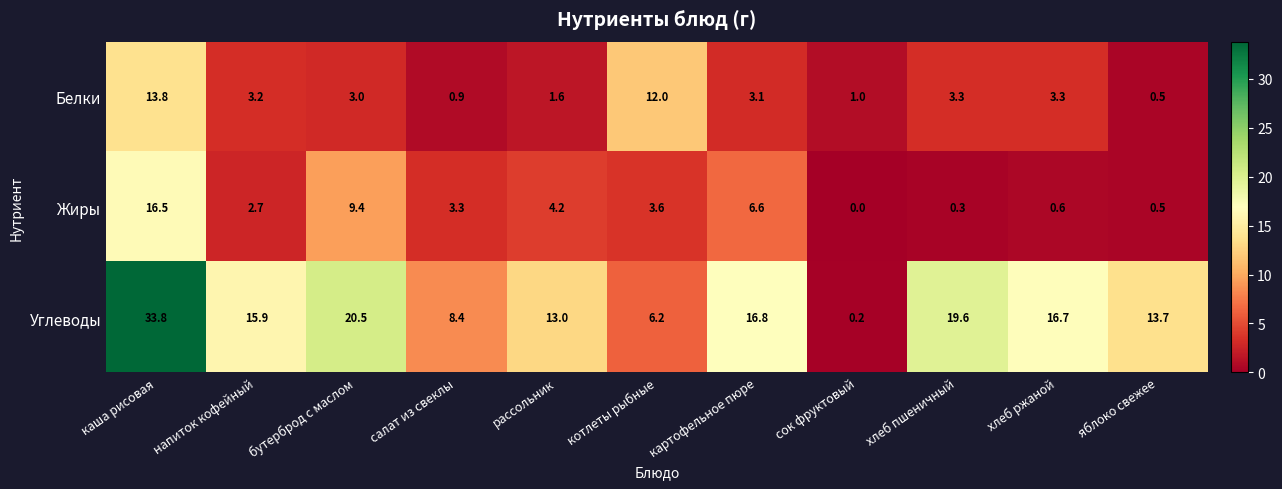

At how many categories does at least one series exceed 28?

1